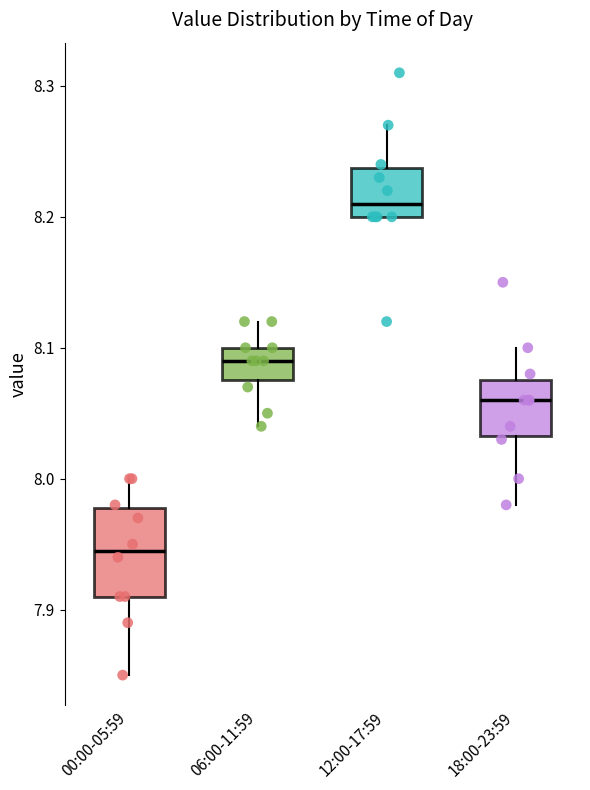

Reading left to right, transcribe this box plot: for each box, give where its median line is, the range the box spans, and where its two whiskers end, as read against the y-axis. The values are not printed on the chart, so give them approximately, as read against the axis.

00:00-05:59: median 7.95, box 7.91 to 7.98, whiskers 7.85 to 8.00
06:00-11:59: median 8.09, box 8.08 to 8.10, whiskers 8.04 to 8.12
12:00-17:59: median 8.21, box 8.20 to 8.24, whiskers 8.20 to 8.27
18:00-23:59: median 8.06, box 8.03 to 8.08, whiskers 7.98 to 8.10